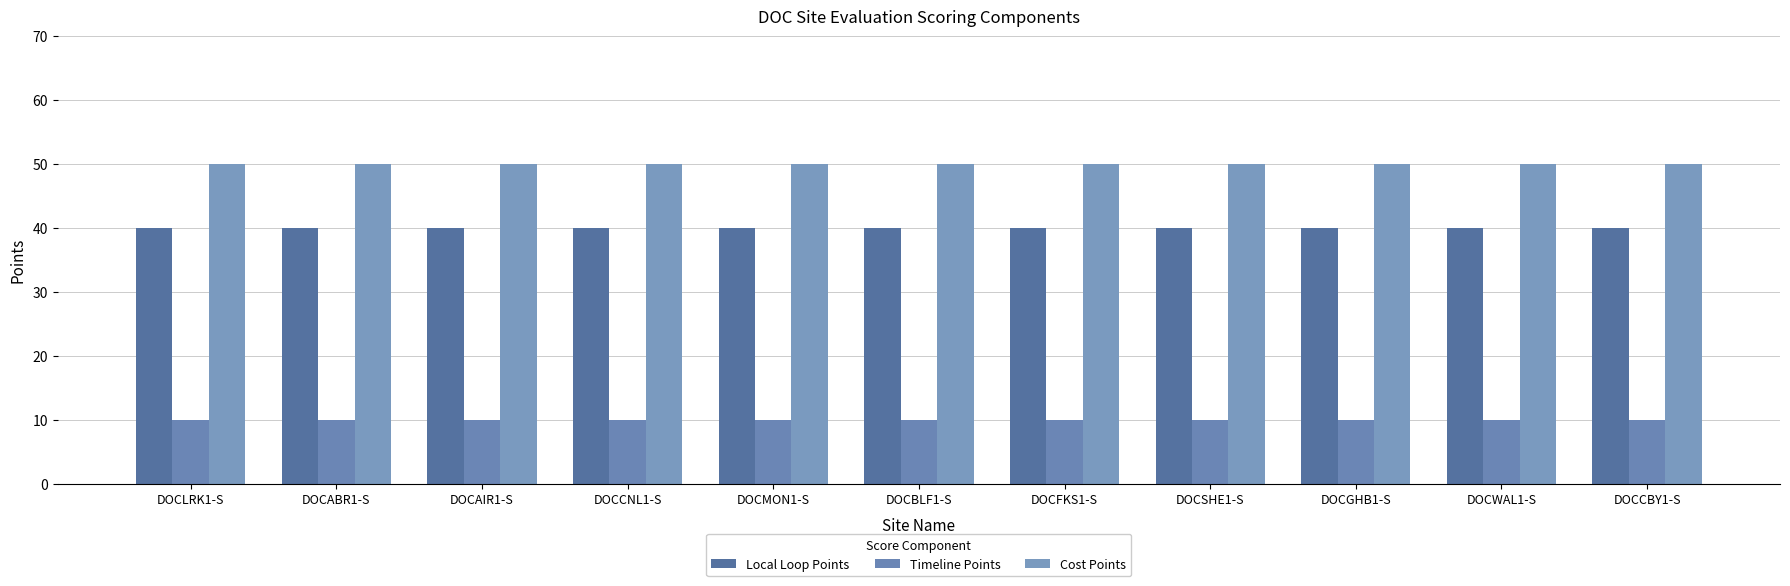

What is the label of the 7th bar from the left?

DOCFKS1-S